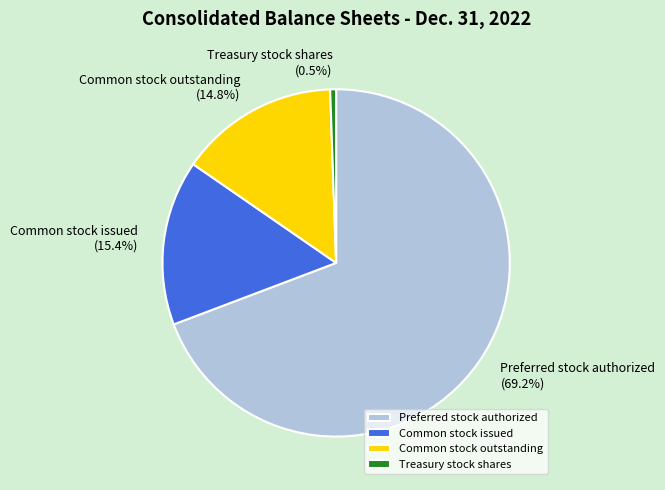

Which slice represents more than half of the pie?

Preferred stock authorized